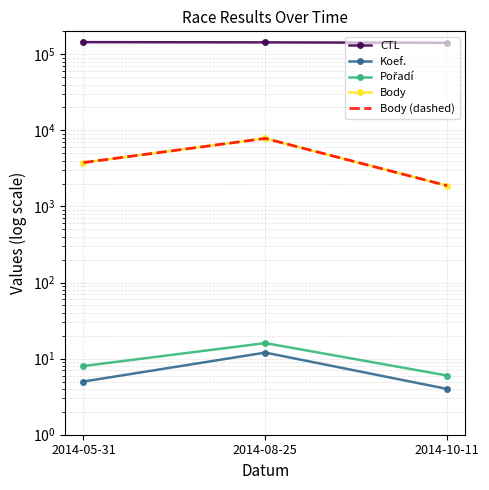

What are all the series names shown in the legend?

CTL, Koef., Pořadí, Body, Body (dashed)